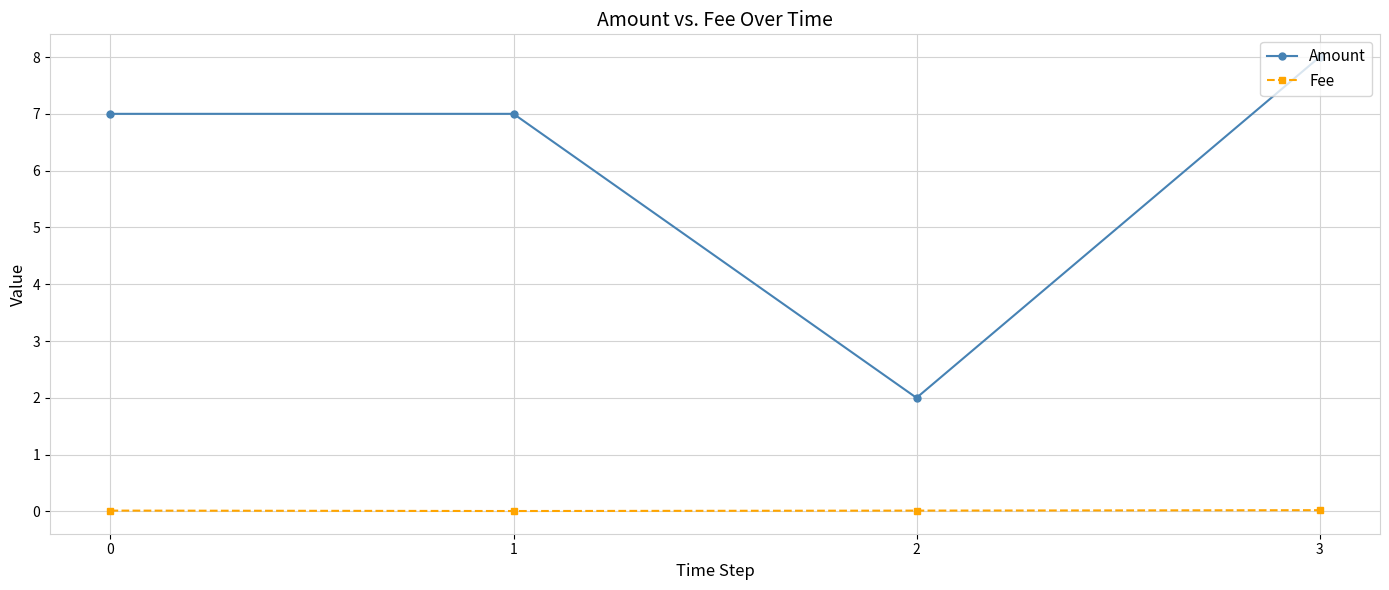

Rank the series at 2 from lowest to highest value.

Fee, Amount